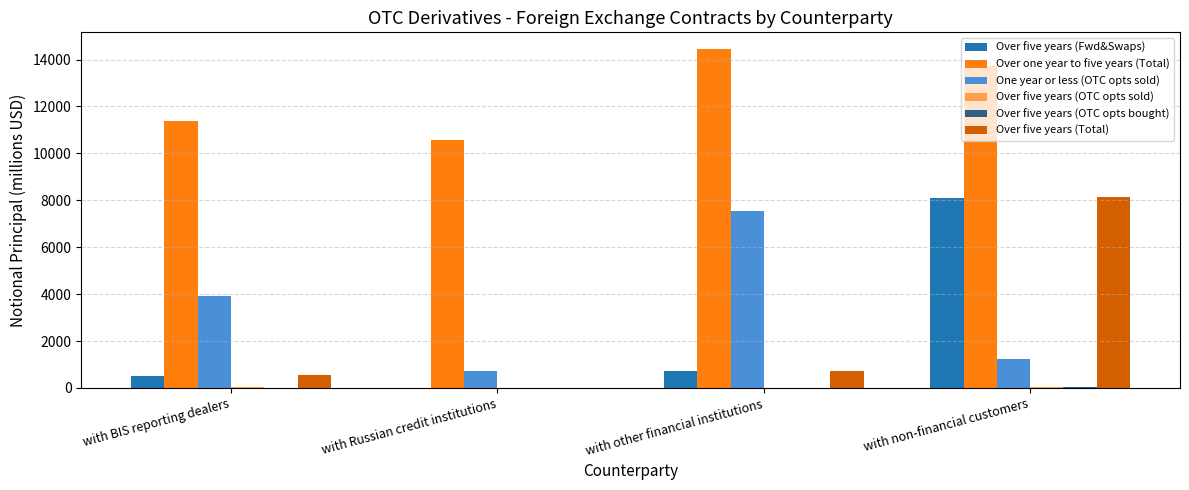

How many positive values does the Over five years (Fwd&Swaps) series have?

3